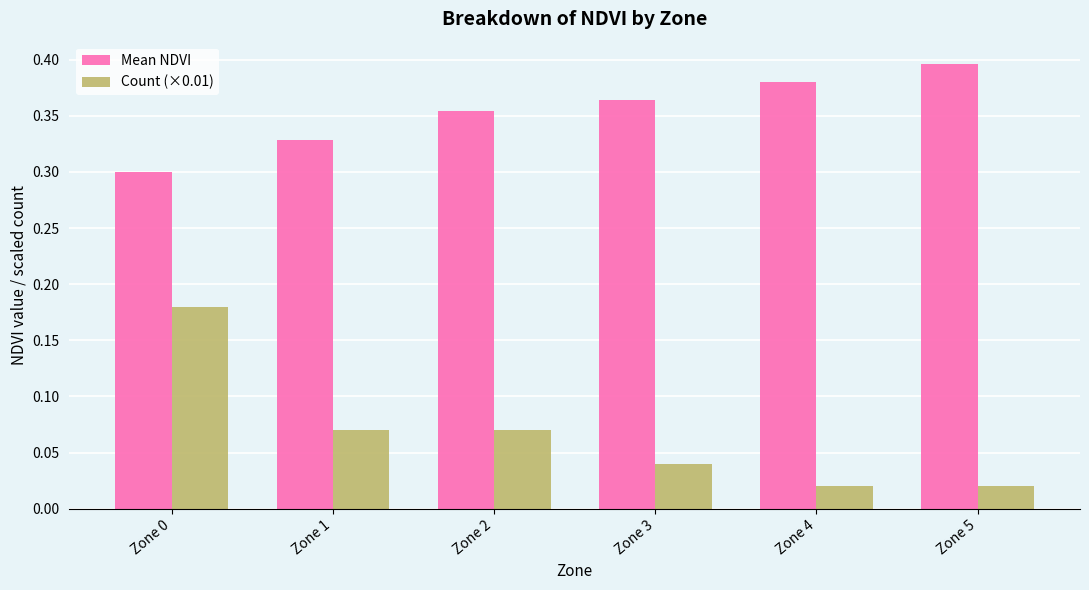

Which label corresponds to the largest value in the chart?

Zone 5